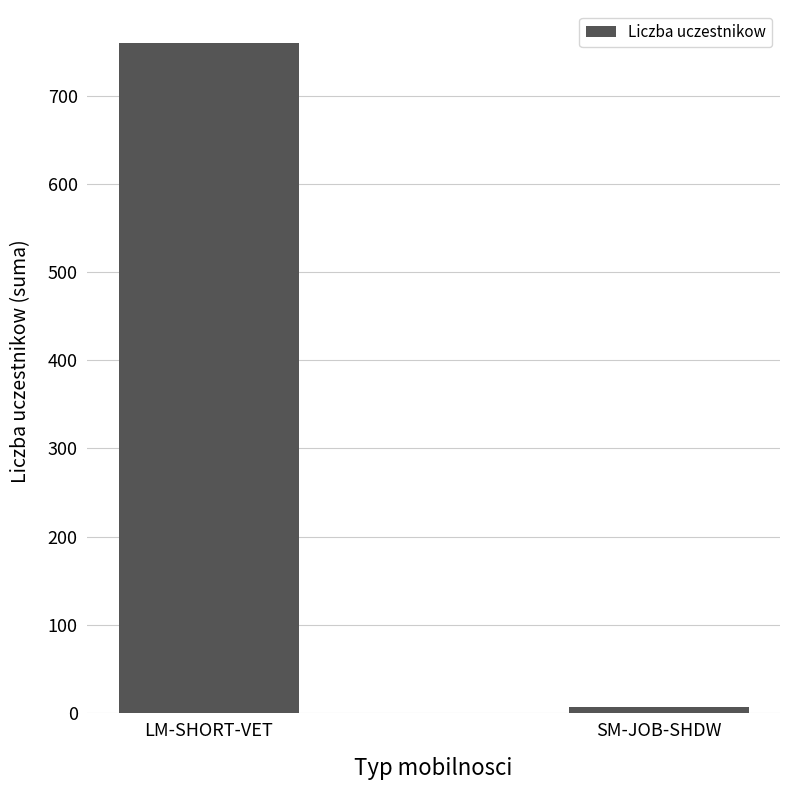

What is the smallest value displayed?

6